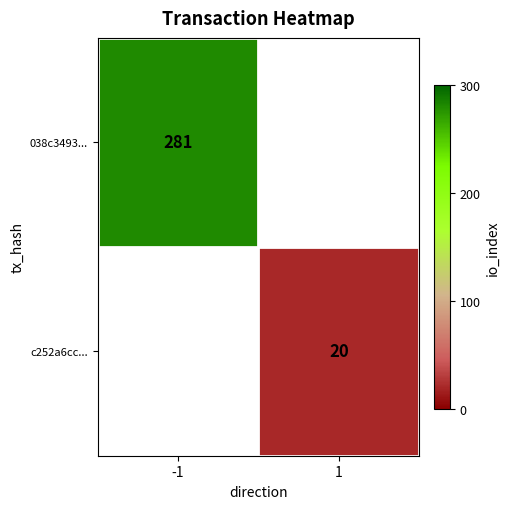

The value of c252a6cc... at 1 is 20. True or false?

True